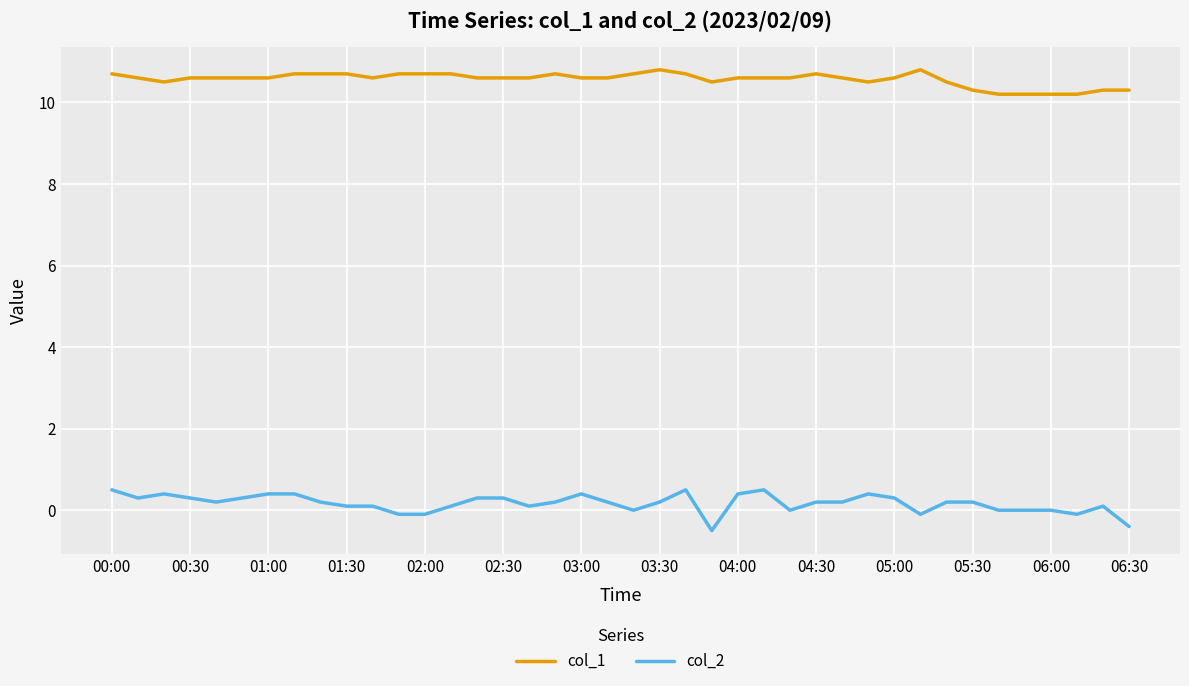

What is the average value of the col_2 series?

0.2